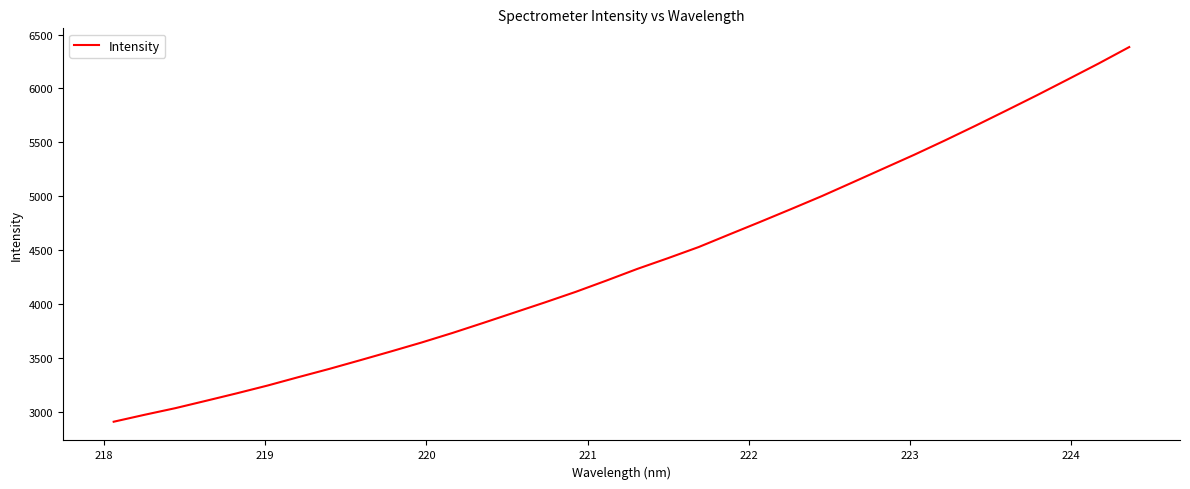

True or false: the data has more than 1 interior local peaks.

False